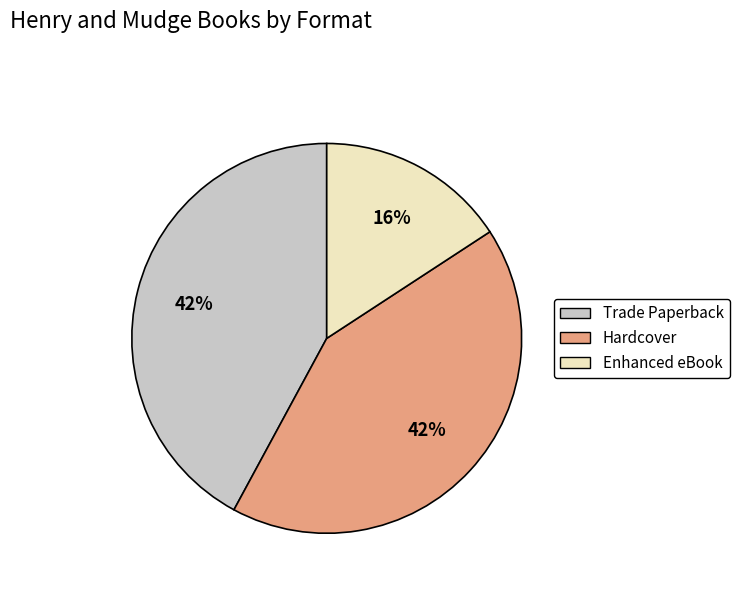

Does Trade Paperback account for over 50% of the chart?

No